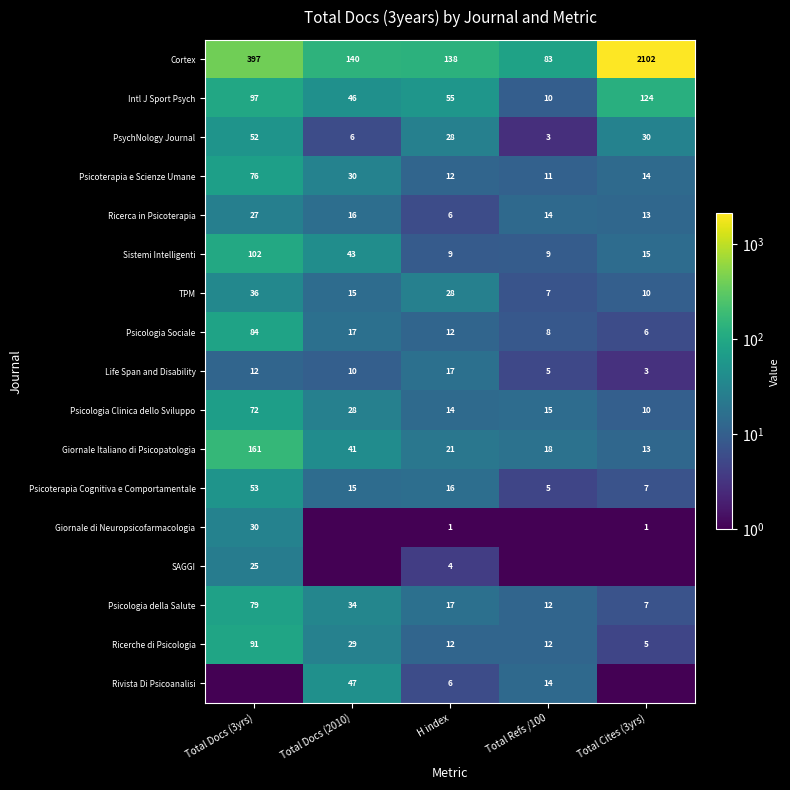

What is the total value across all series at H index?

396.0